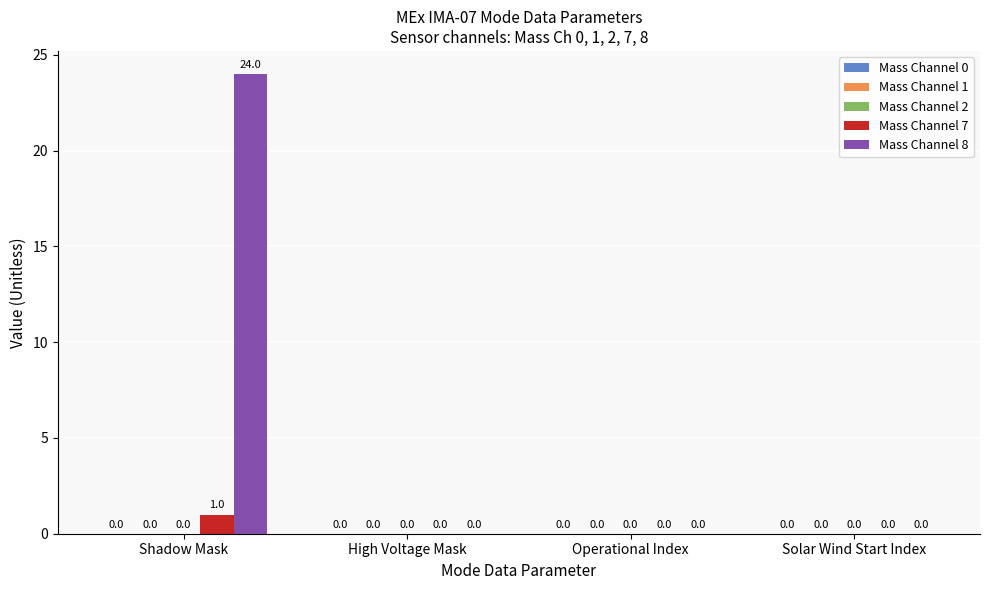

How many Mass Channel 7 values are between 0 and 1?

4